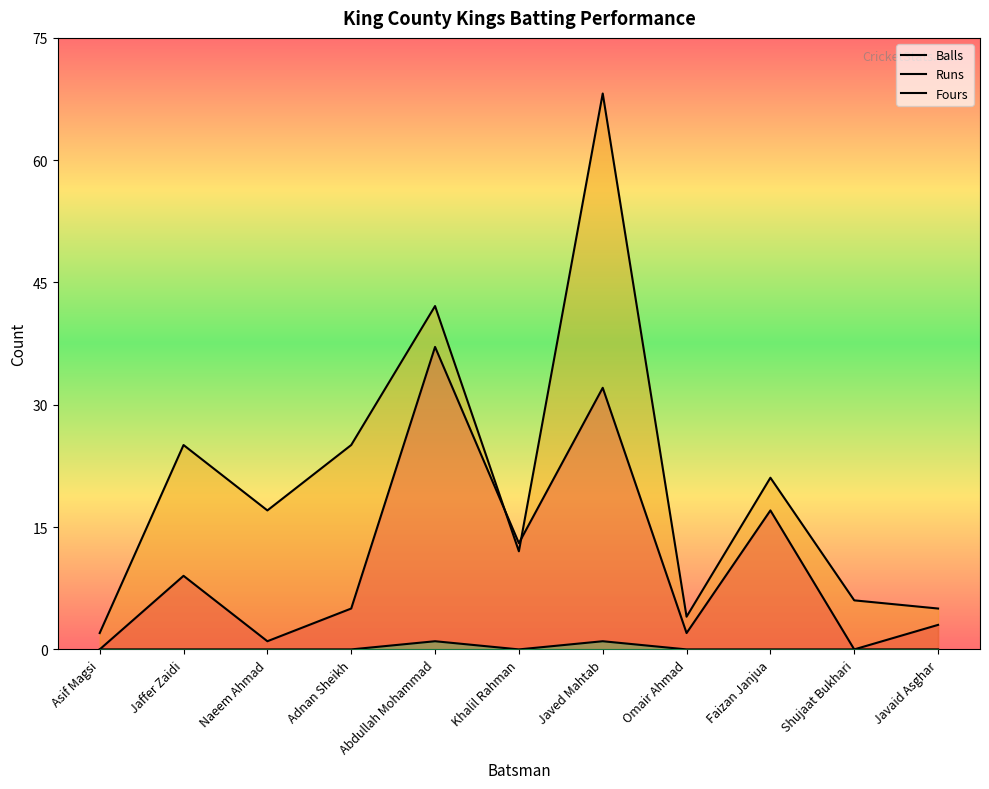

True or false: Fours has a value of 1 at Khalil Rahman.

False